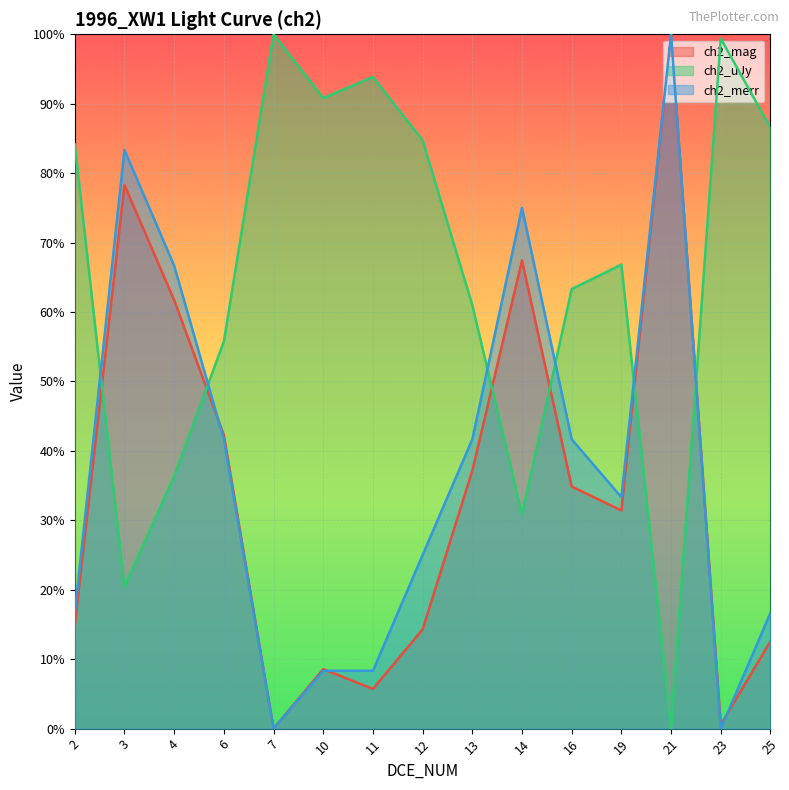

How many positive values does the ch2_uJy series have?

14